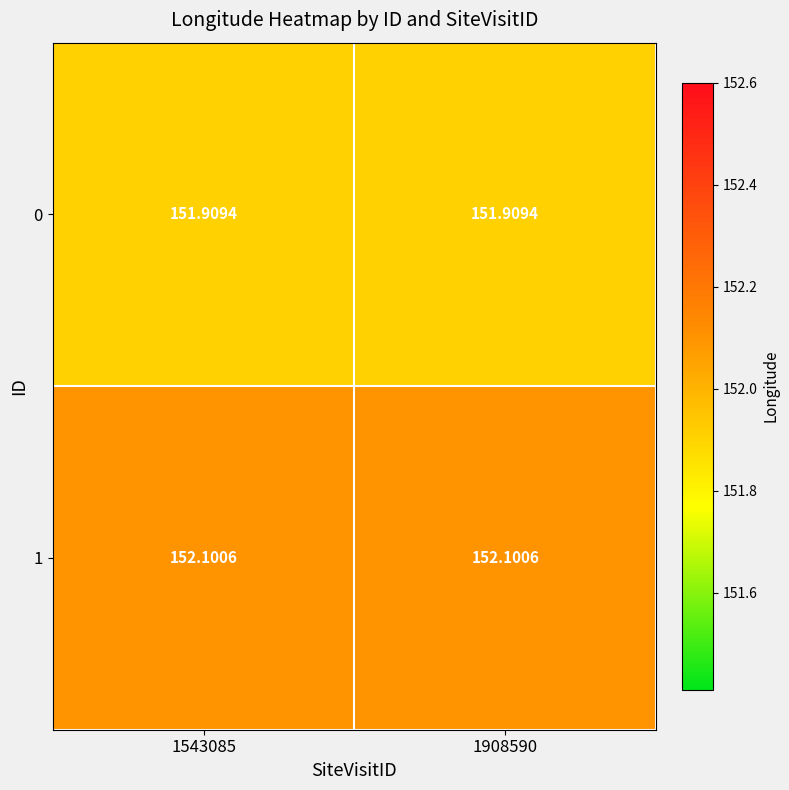

Reading left to right, what are all the values shown in this chart?

0: 1543085=151.9	1908590=151.9
1: 1543085=152.1	1908590=152.1